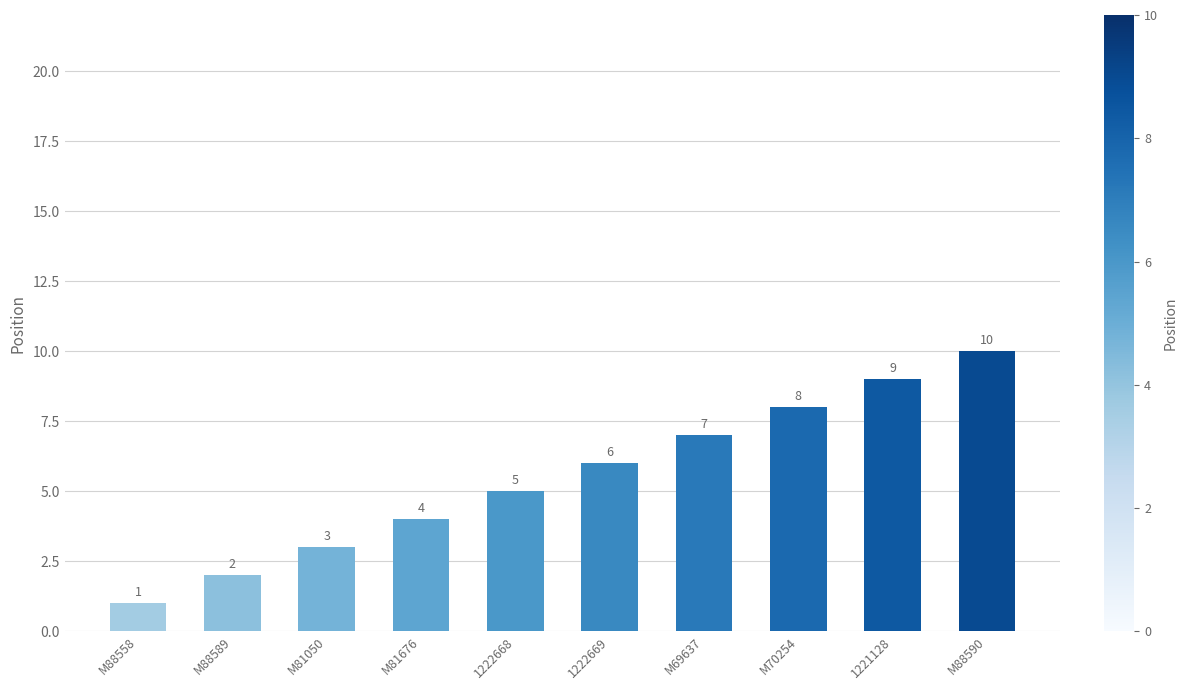

What is the value of the 10th bar from the left?

10